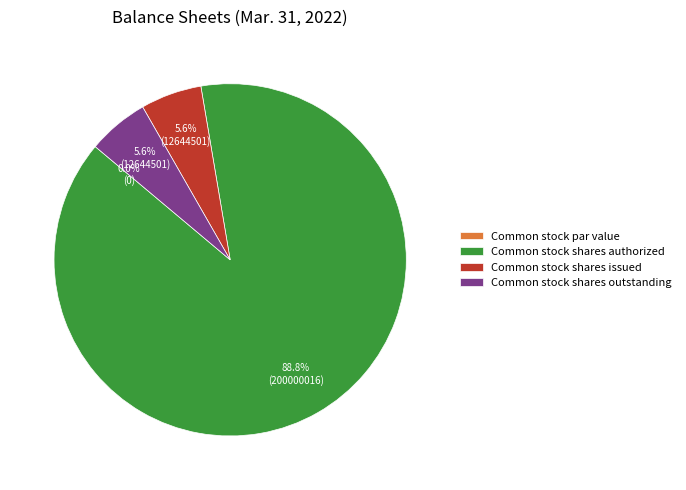

Which category has the biggest portion of the pie?

Common stock shares authorized